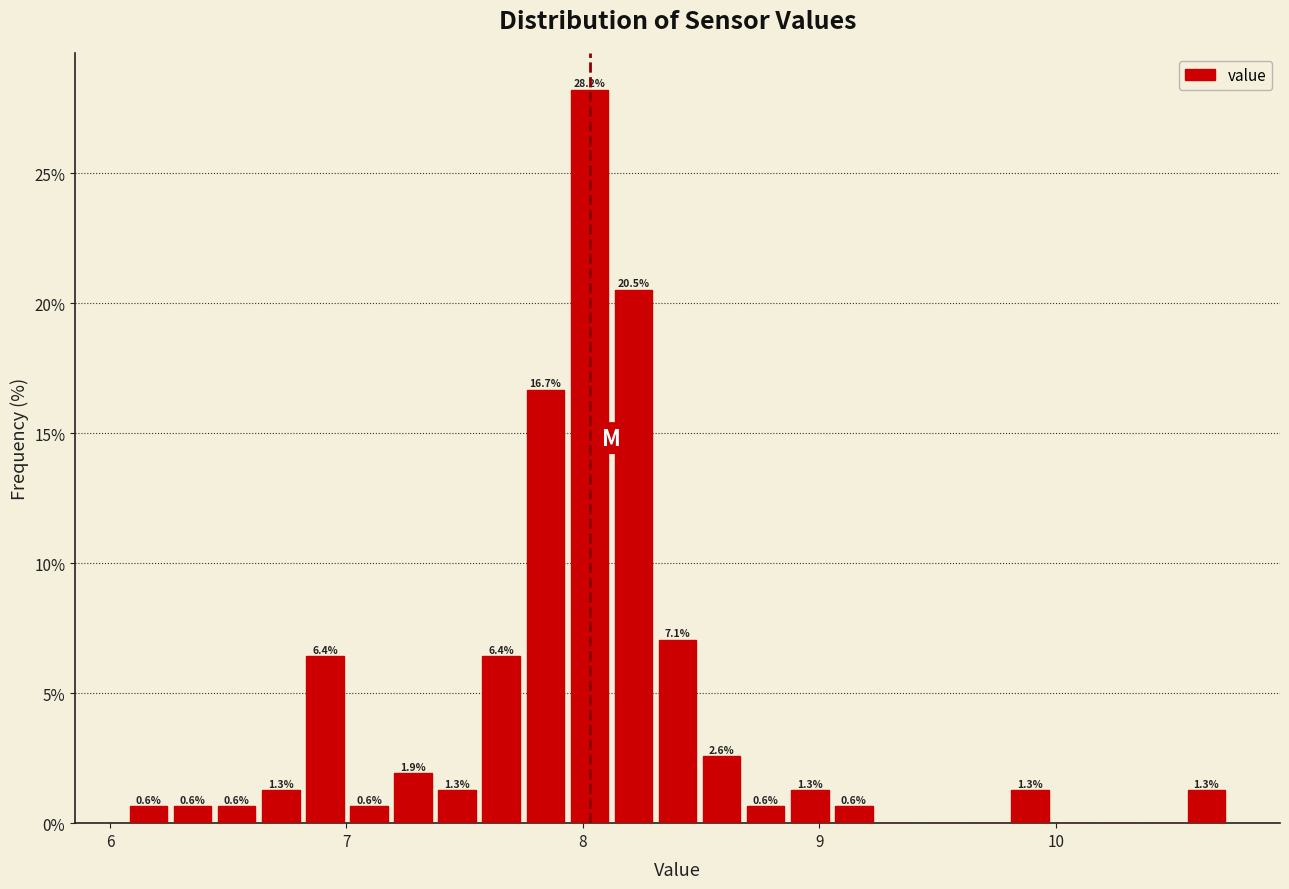

Read against the x-axis, roughly where is the centre of the tallest bar?

8.0